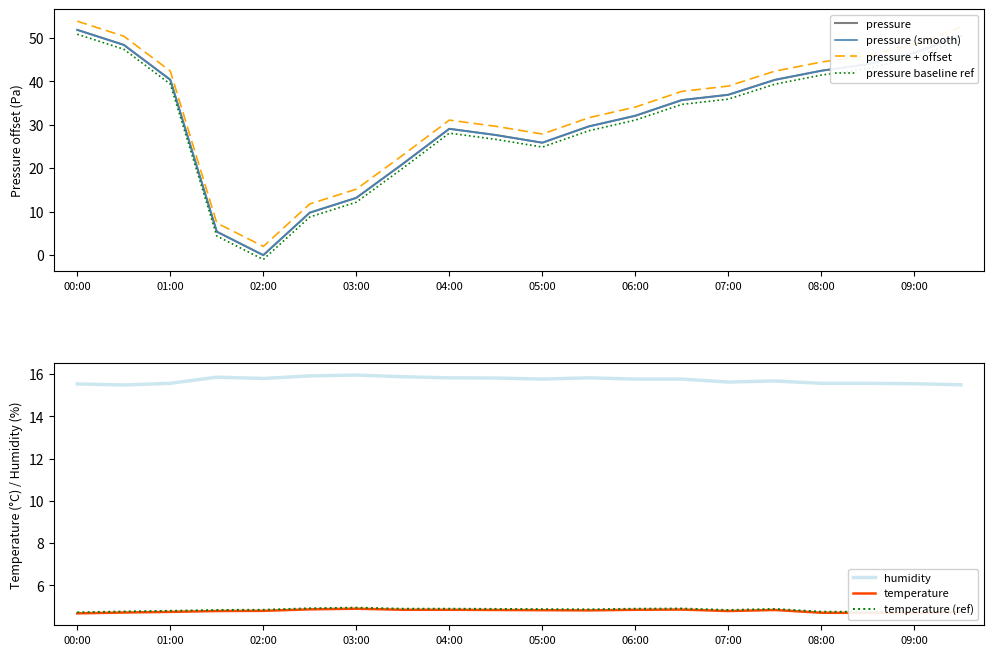

How many interior local peaks does the humidity series have?

4